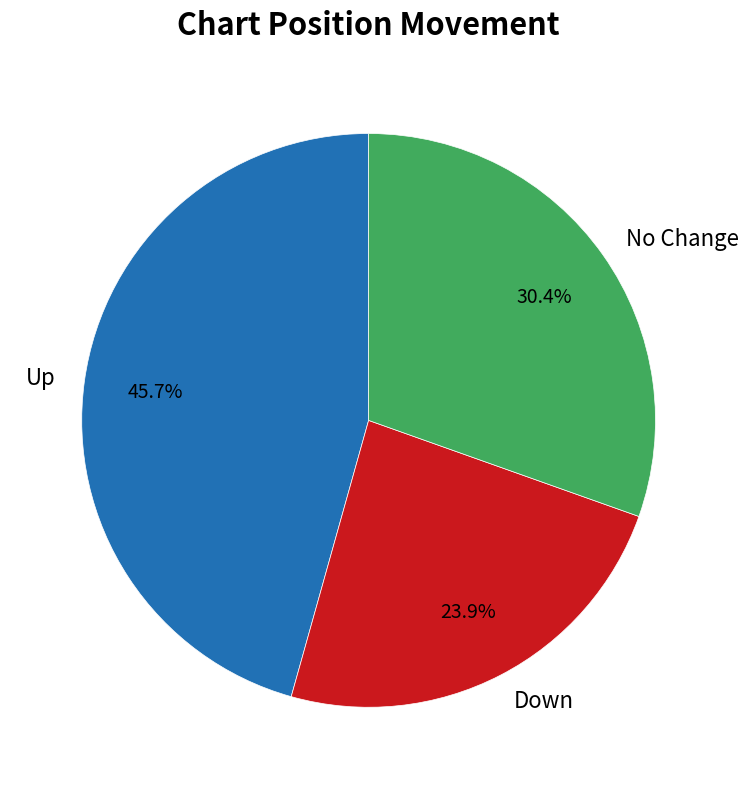

Between Up and No Change, which is larger?

Up